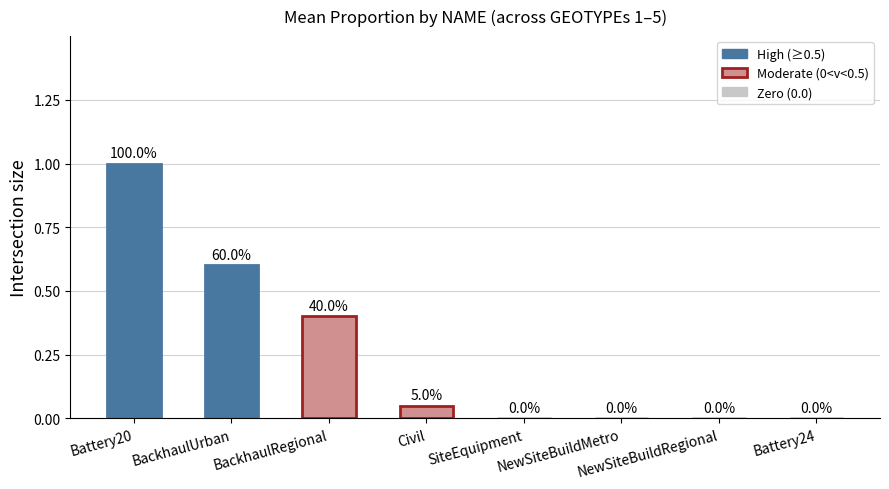

Which has a higher value, BackhaulUrban or NewSiteBuildMetro?

BackhaulUrban